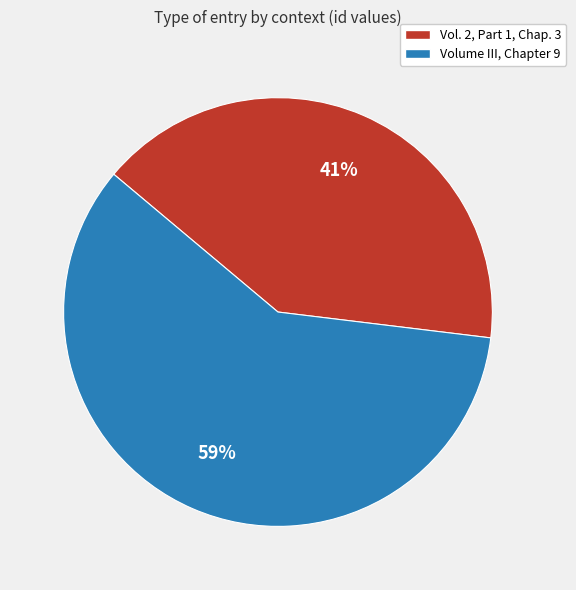

To the nearest percent, what is the combined percentage of Volume III, Chapter 9 and Vol. 2, Part 1, Chap. 3?

100%